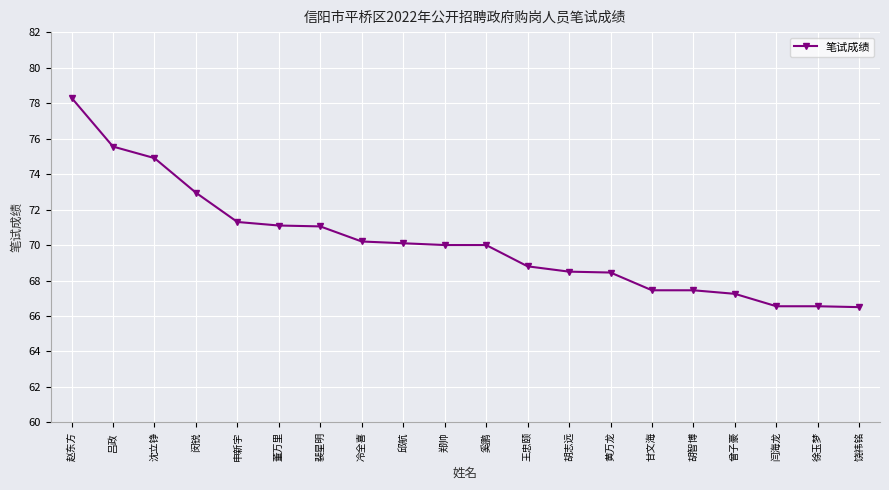

What position from the left is 徐玉梦?

19